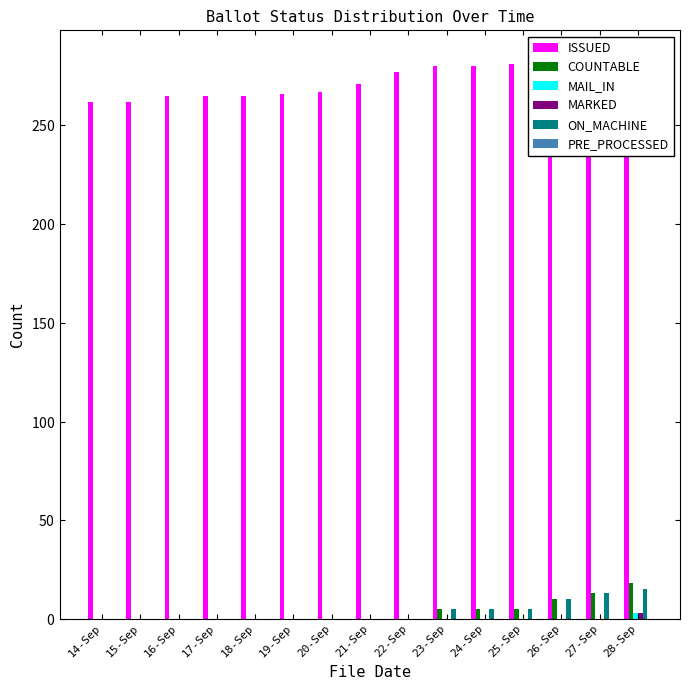

How many categories are shown in the chart?

15